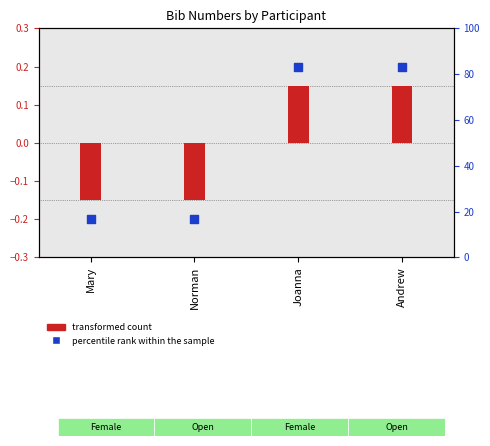

What is the total value across all series at Norman?

16.5